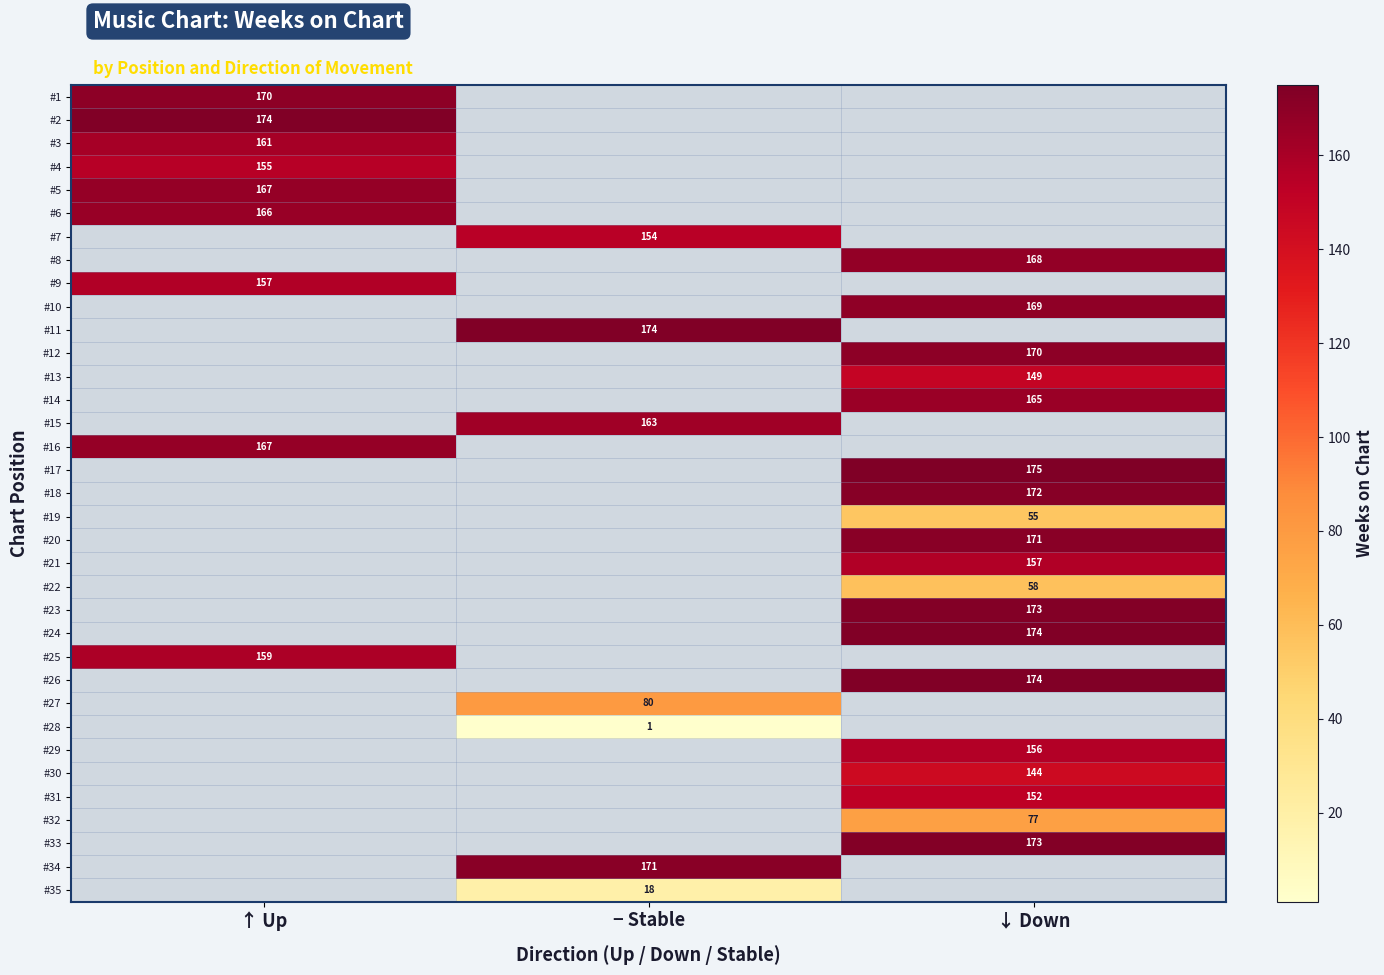

How many series are shown in this chart?

35